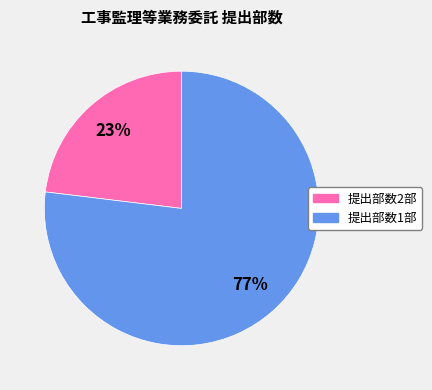

Is there any slice that represents more than half of the pie?

Yes